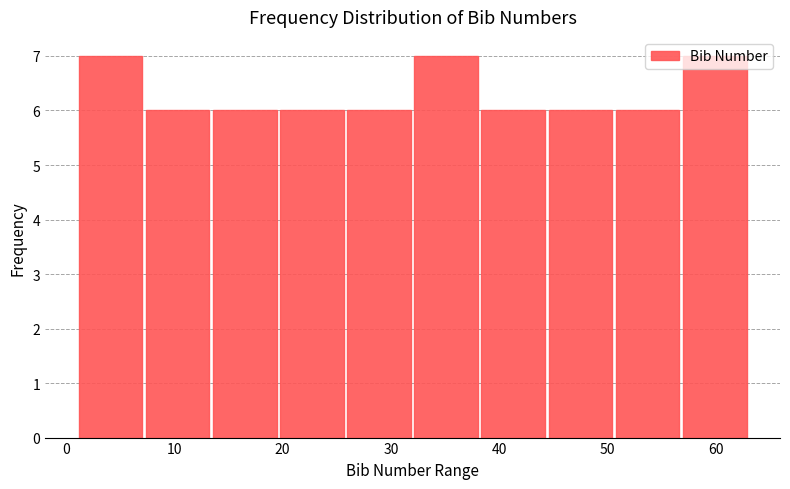

Reading left to right, transcribe this chart: for each bar, give the range it covers on the x-axis and its height. Neither the bar edges nor the heights are printed on the chart, so give them approximately, as read against the axes.

1.0 to 7.2: 7
7.2 to 13.4: 6
13.4 to 19.6: 6
19.6 to 25.8: 6
25.8 to 32.0: 6
32.0 to 38.2: 7
38.2 to 44.4: 6
44.4 to 50.6: 6
50.6 to 56.8: 6
56.8 to 63.0: 7